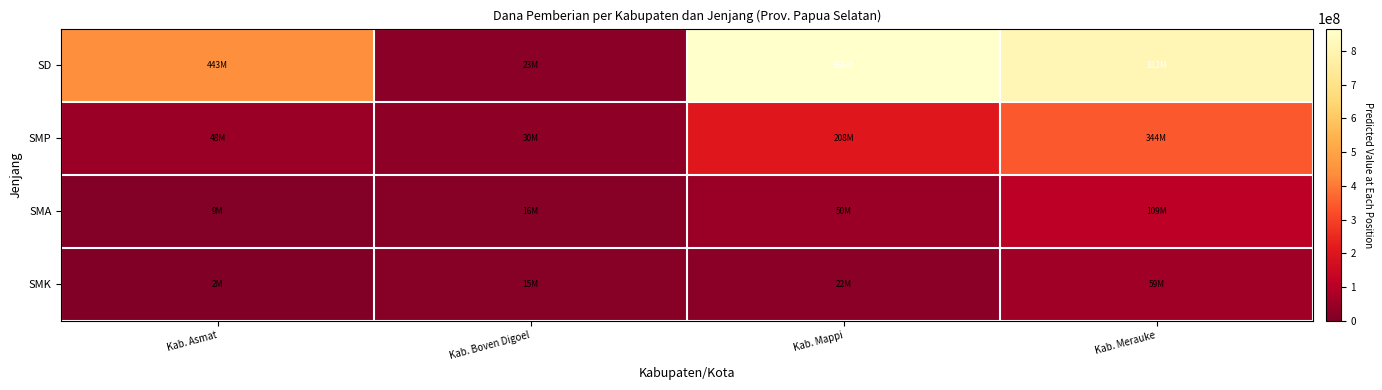

Reading left to right, what are all the values shown in this chart?

SD: Kab. Asmat=443250000	Kab. Boven Digoel=23400000	Kab. Mappi=866250000	Kab. Merauke=812025000
SMP: Kab. Asmat=48000000	Kab. Boven Digoel=29625000	Kab. Mappi=207750000	Kab. Merauke=343875000
SMA: Kab. Asmat=9000000	Kab. Boven Digoel=16000000	Kab. Mappi=50000000	Kab. Merauke=109000000
SMK: Kab. Asmat=2000000	Kab. Boven Digoel=15000000	Kab. Mappi=22000000	Kab. Merauke=59000000